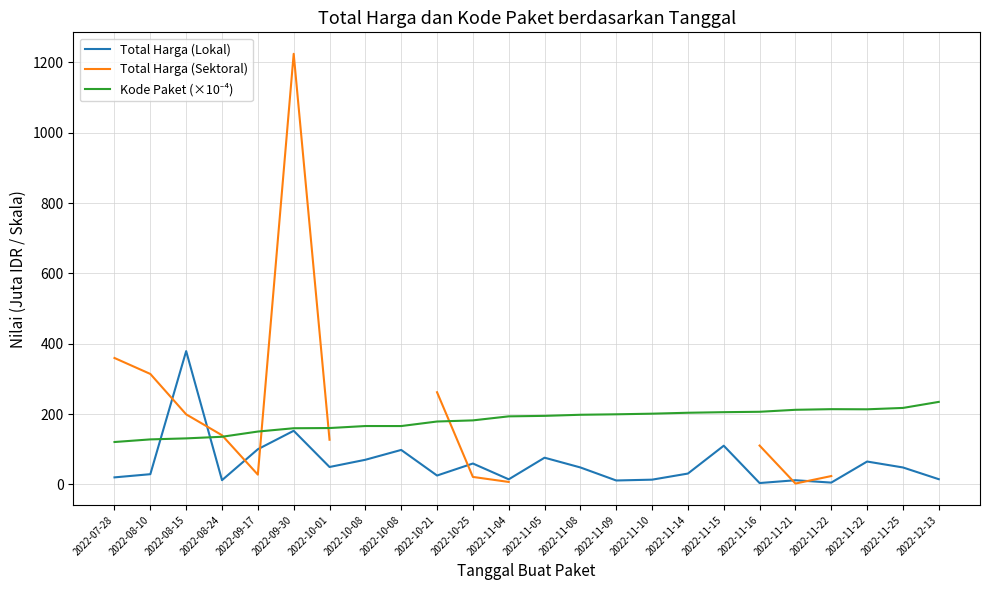

Rank the series at 2022-11-04 from highest to lowest value.

Kode Paket (×10⁻⁴), Total Harga (Lokal), Total Harga (Sektoral)